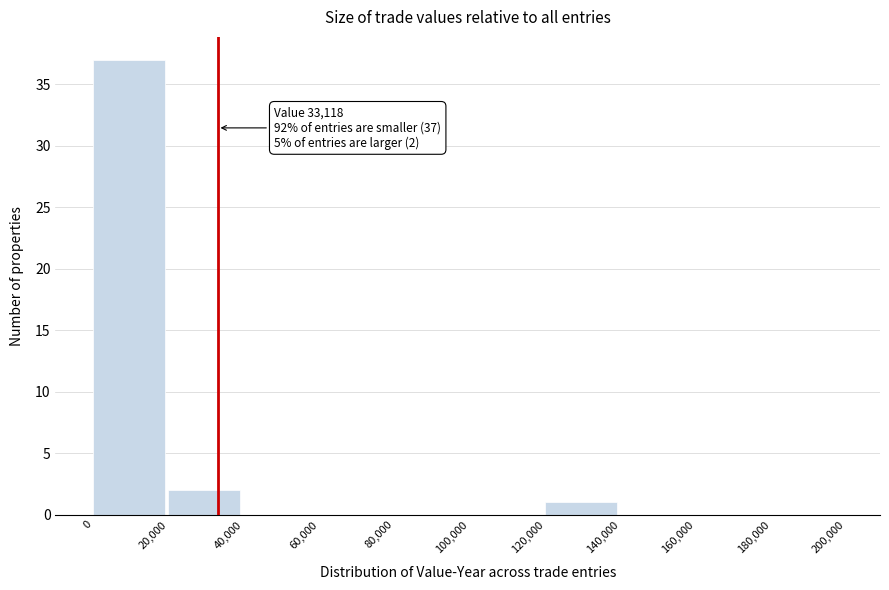

Which range on the x-axis has the tallest bar?

0 to 20,000